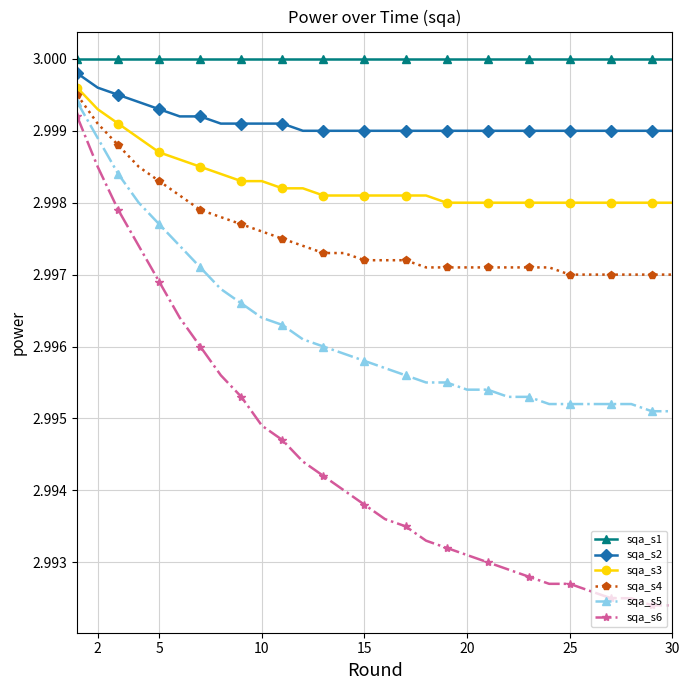

What is the sum of all sqa_s5 values?

89.9